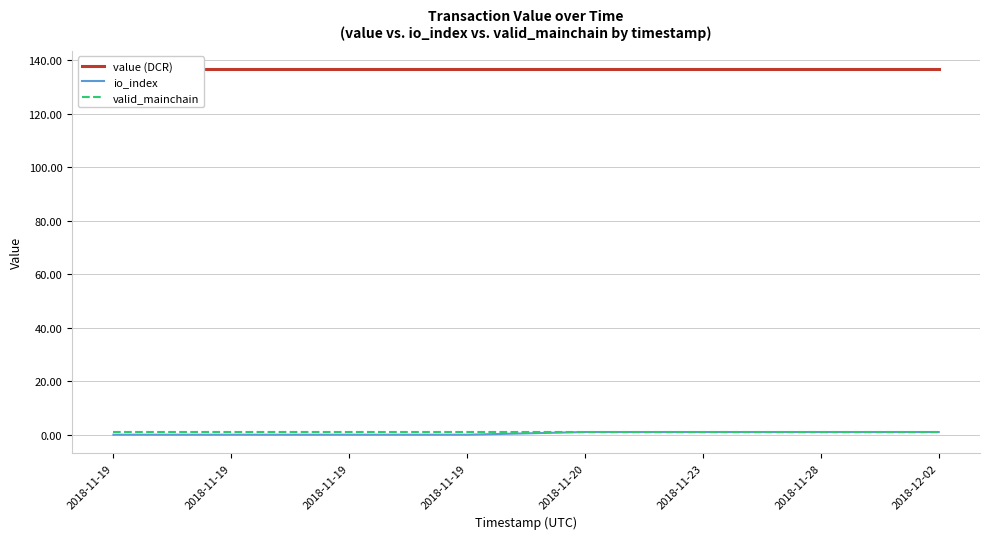

True or false: value (DCR) and valid_mainchain intersect in this chart.

False